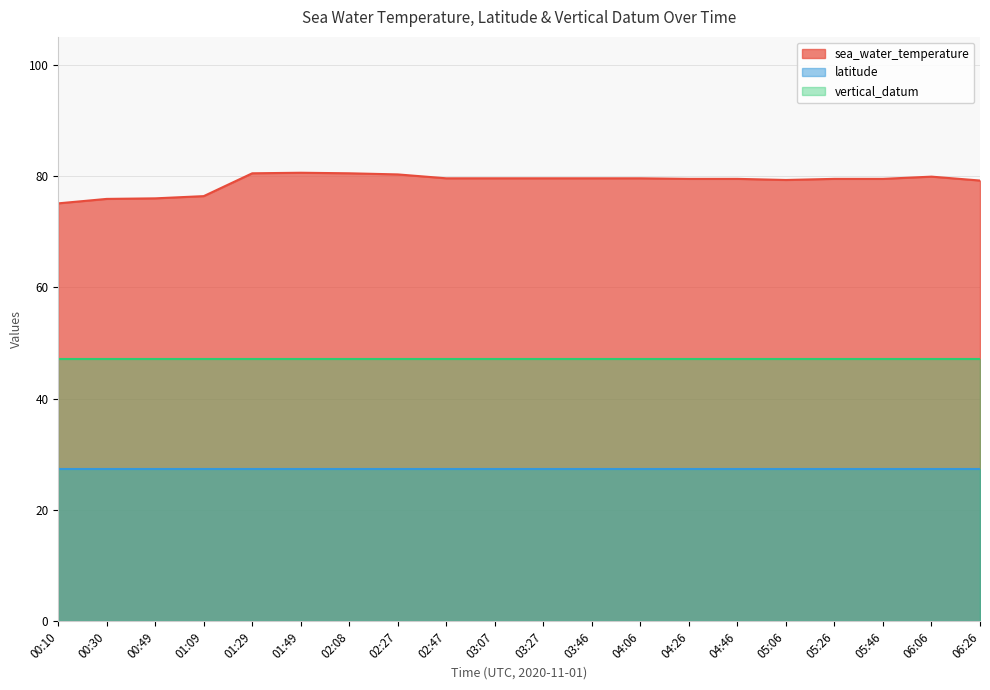

What is the label of the 17th point from the right?

01:09